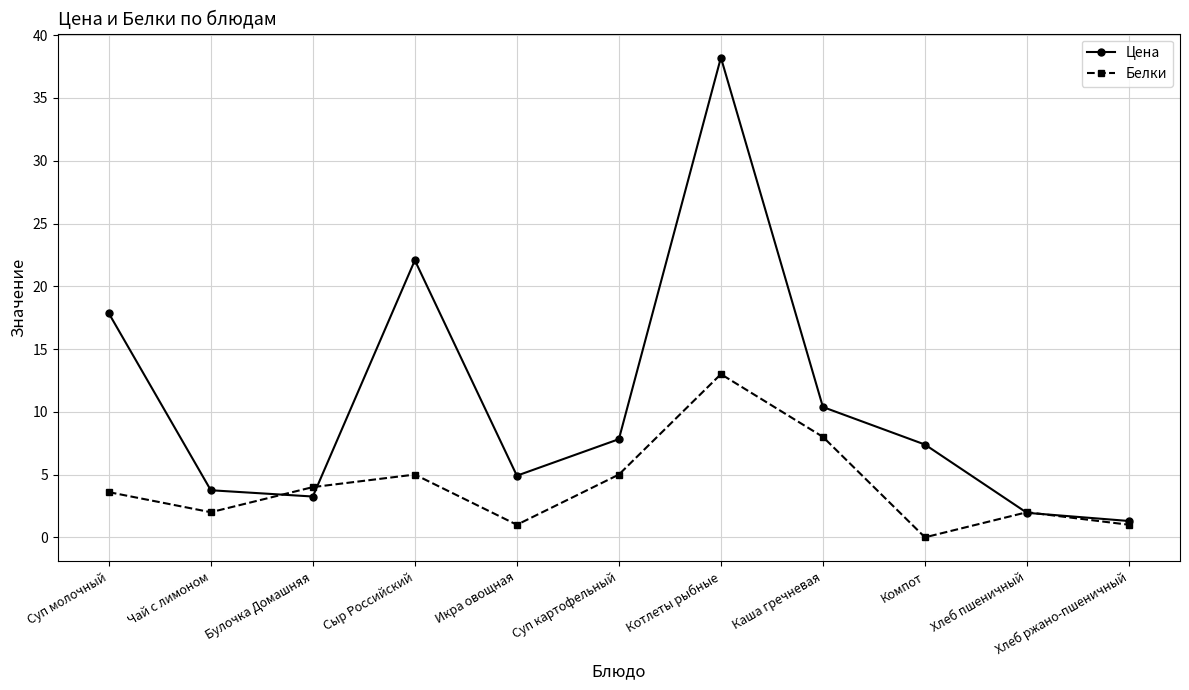

At Котлеты рыбные, list the series in order from smallest to largest.

Белки, Цена